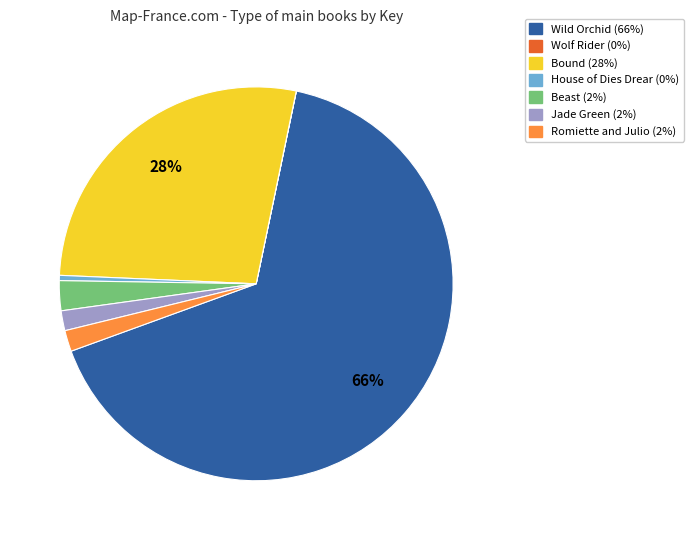

Between Wild Orchid and Bound, which is larger?

Wild Orchid